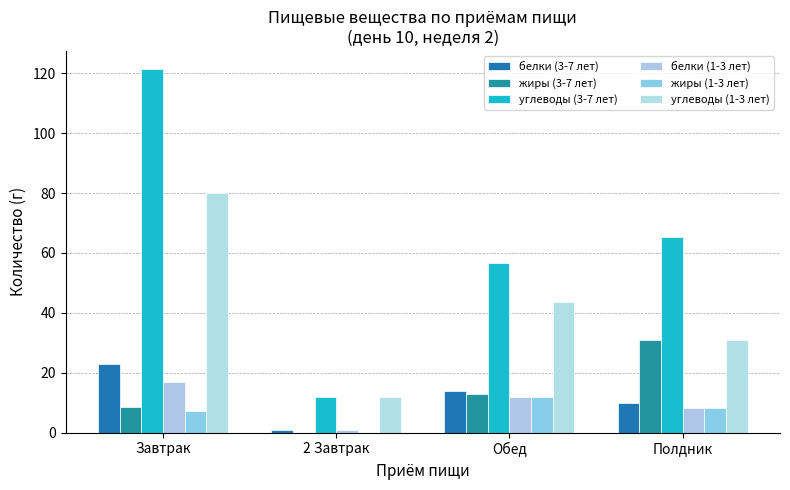

What is the sum of the белки (1-3 лет) values at Обед and Полдник?

20.1